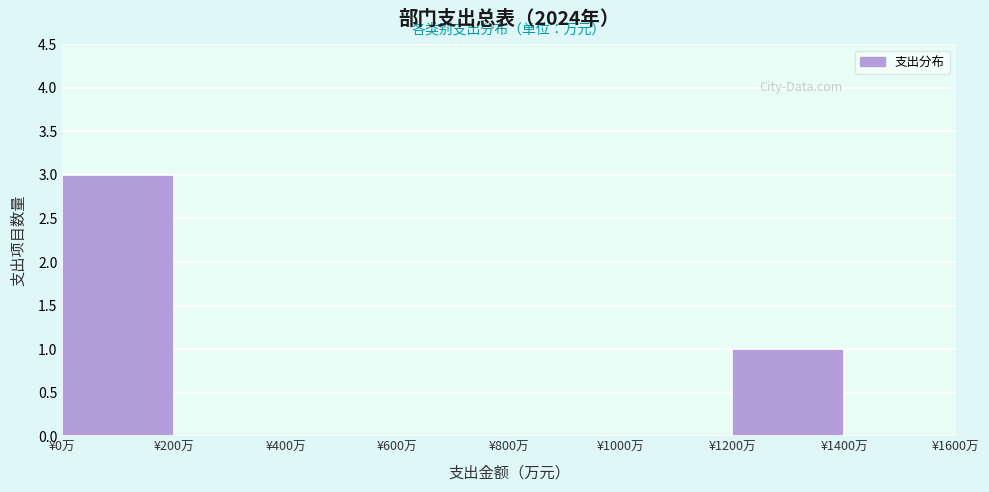

How tall is the bar that spans 0 to 200 on the x-axis? The values are not printed on the chart, so give them approximately, as read against the axis.

3